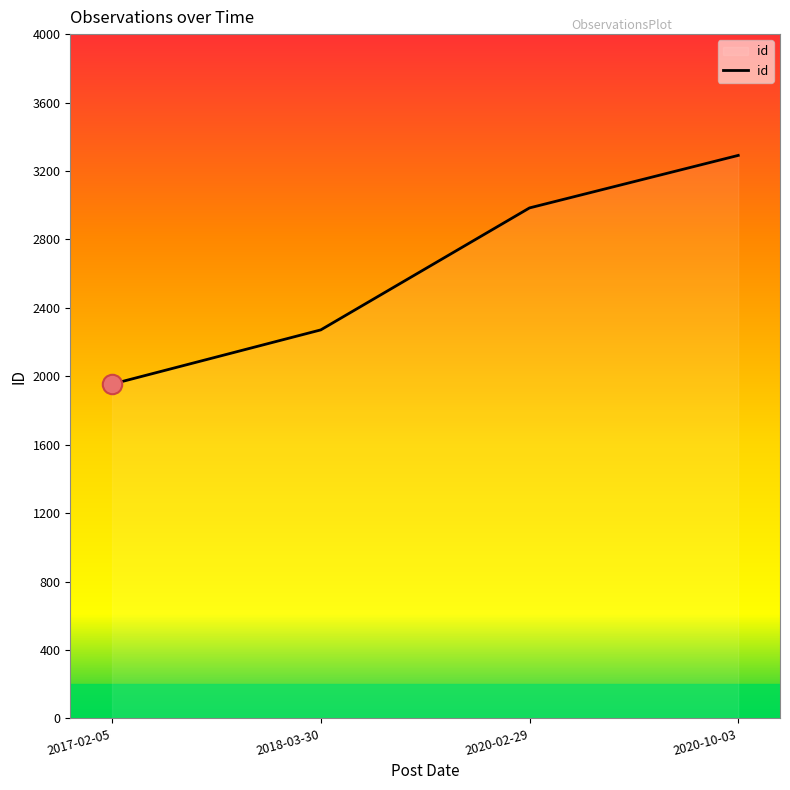

Does the chart display data point markers on the line(s)?

No